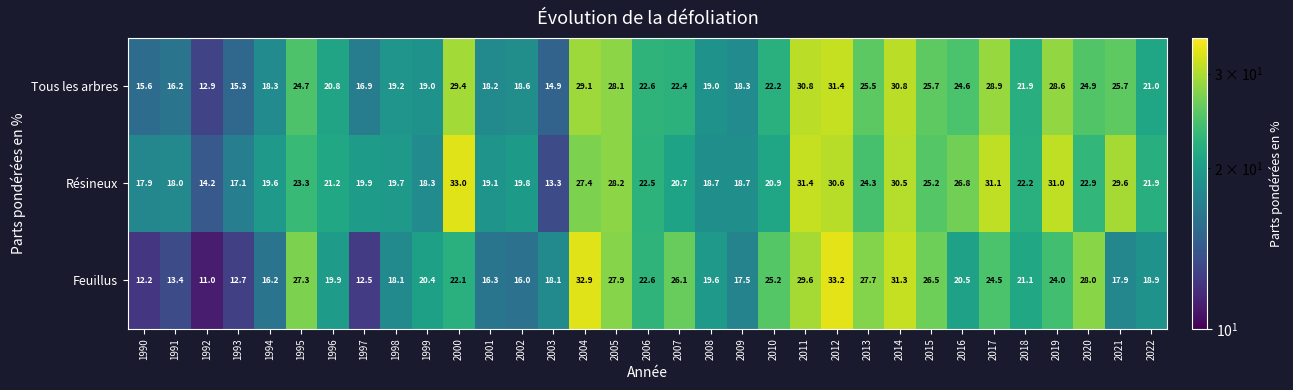

What is the total value across all series at 1998?

57.0